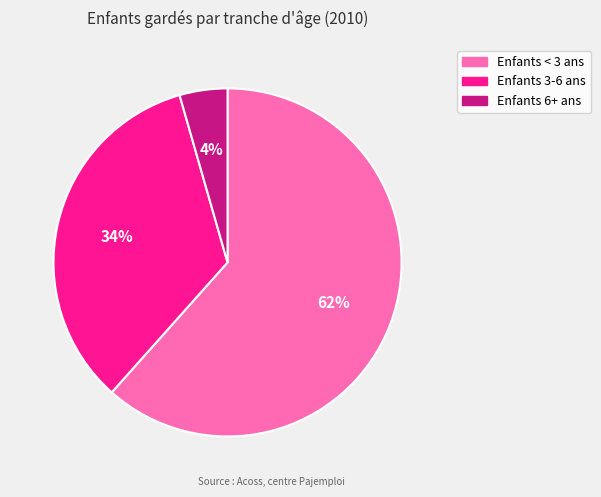

Is the sum of Enfants < 3 ans and Enfants 6+ ans greater than half?

Yes